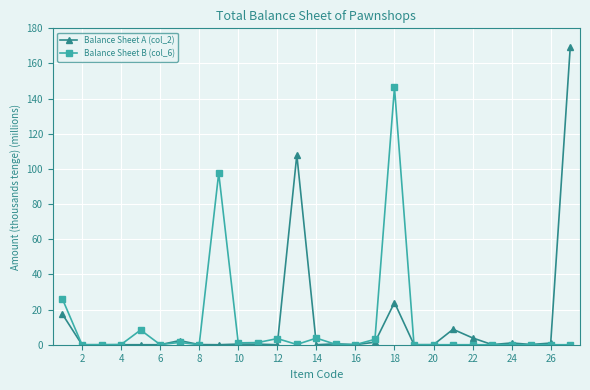

What are all the series names shown in the legend?

Balance Sheet A (col_2), Balance Sheet B (col_6)